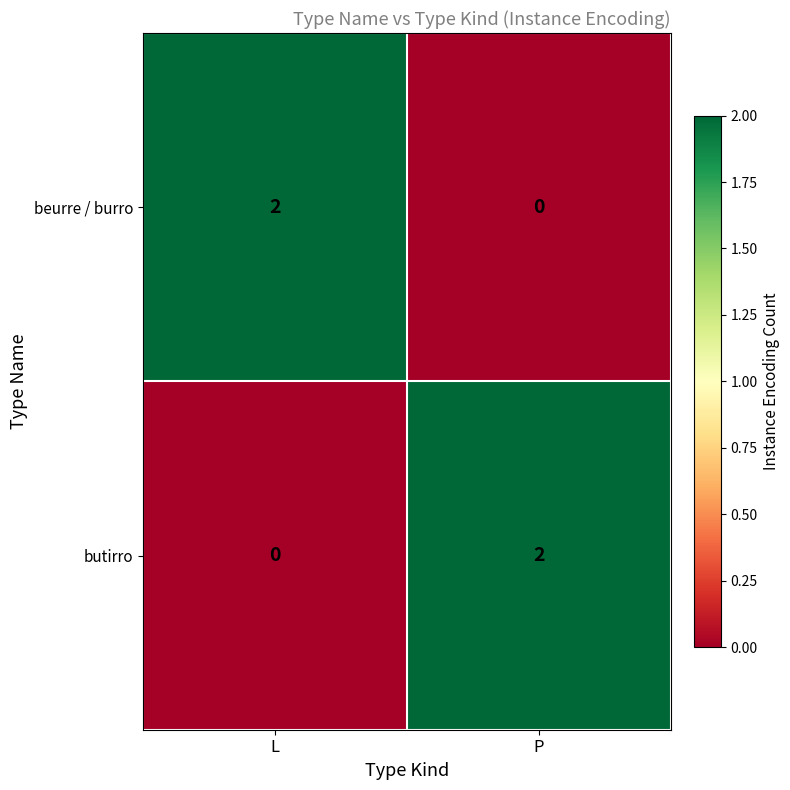

At L, list the series in order from smallest to largest.

butirro, beurre / burro